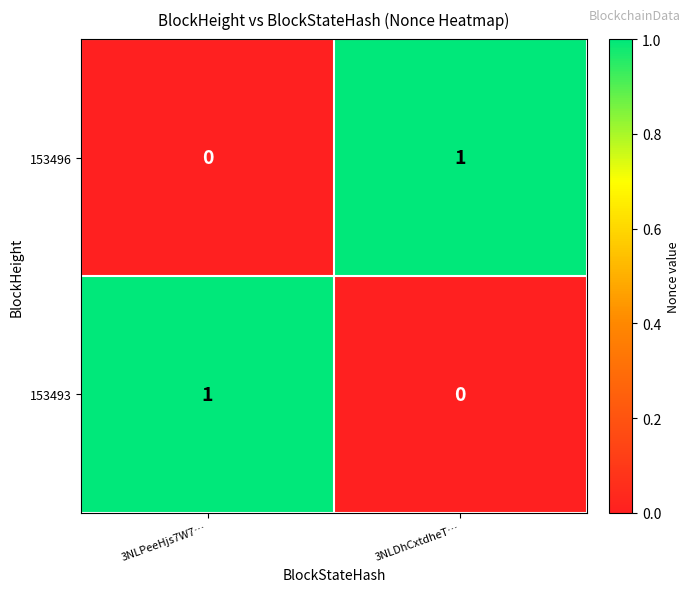

List the labels in order of 153493 value, largest first.

3NLPeeHjs7W7…, 3NLDhCxtdheT…